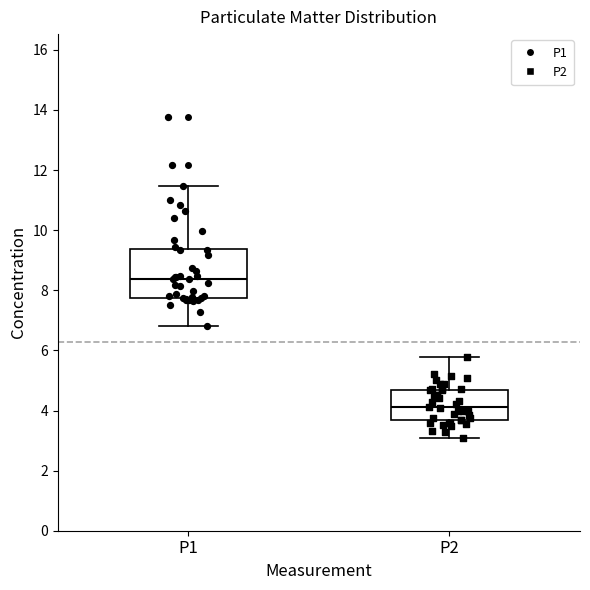

Comparing the boxes themselves (not the whiskers), which one is the tallest?

P1